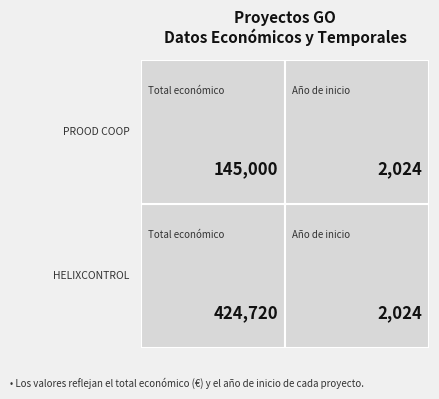

Which label corresponds to the largest value in the chart?

Total económico